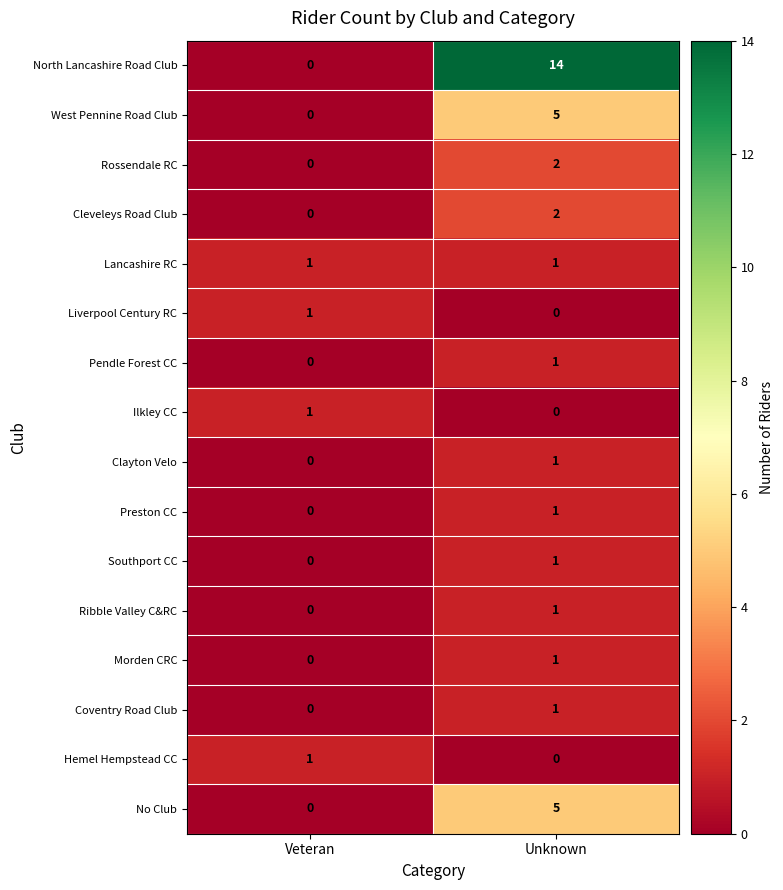

The value of North Lancashire Road Club at Veteran is 7. True or false?

False